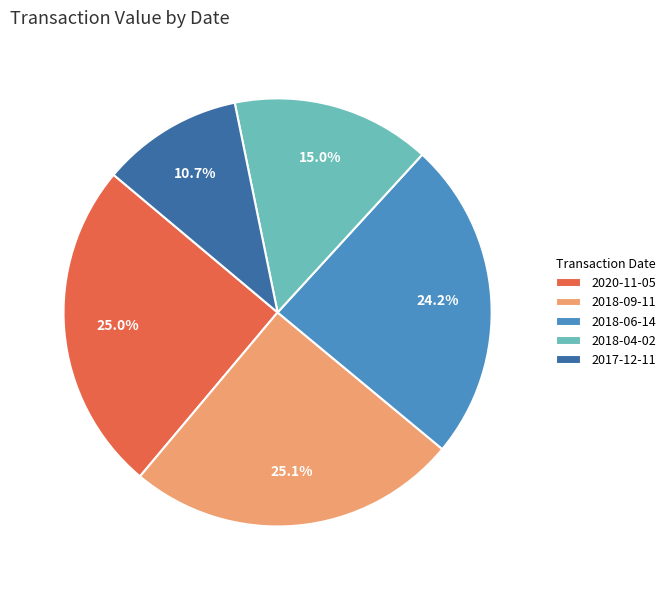

How much of the chart is everything except 2018-09-11?

74.9%